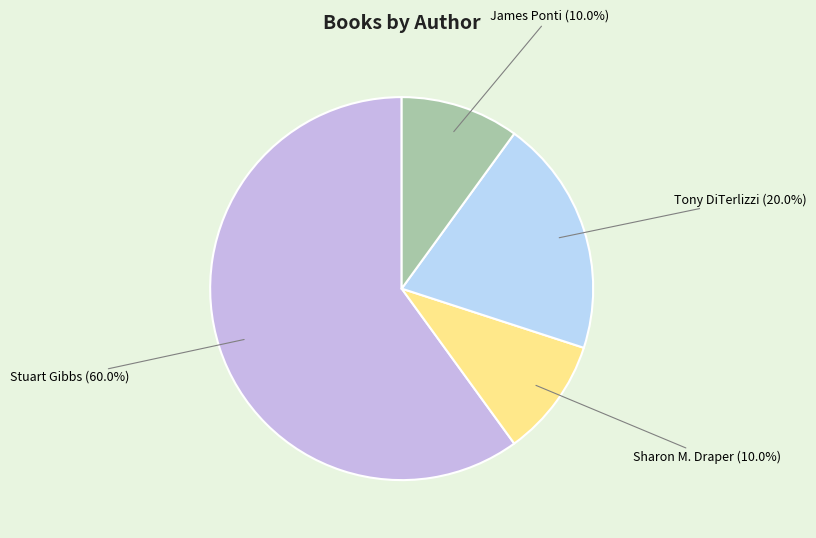

How many segments does this pie chart have?

4